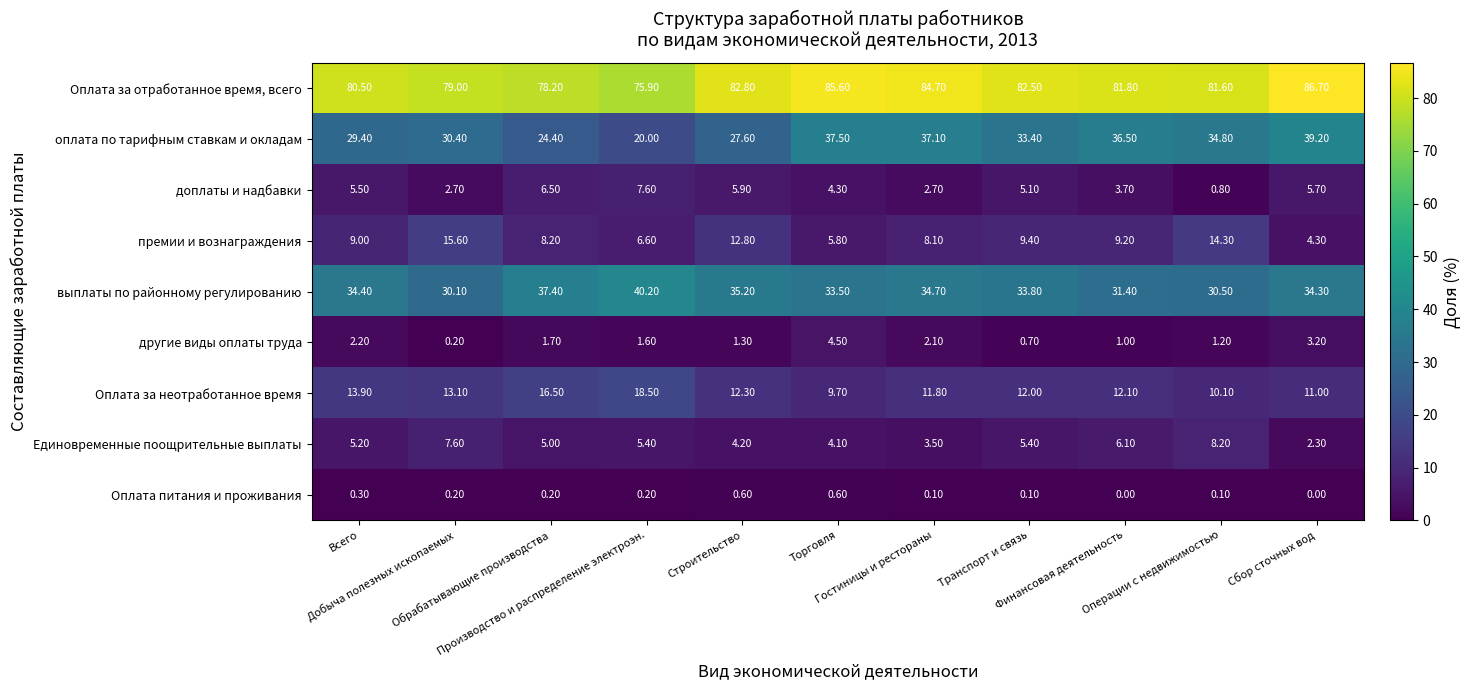

Which series has the largest total across all categories?

Оплата за отработанное время, всего